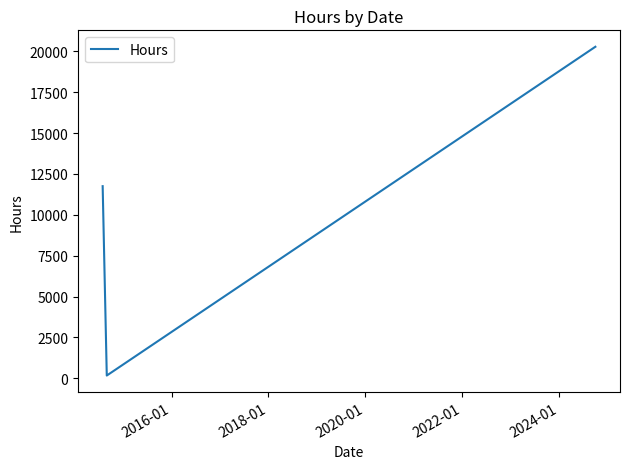

How many values are below 11752?

1